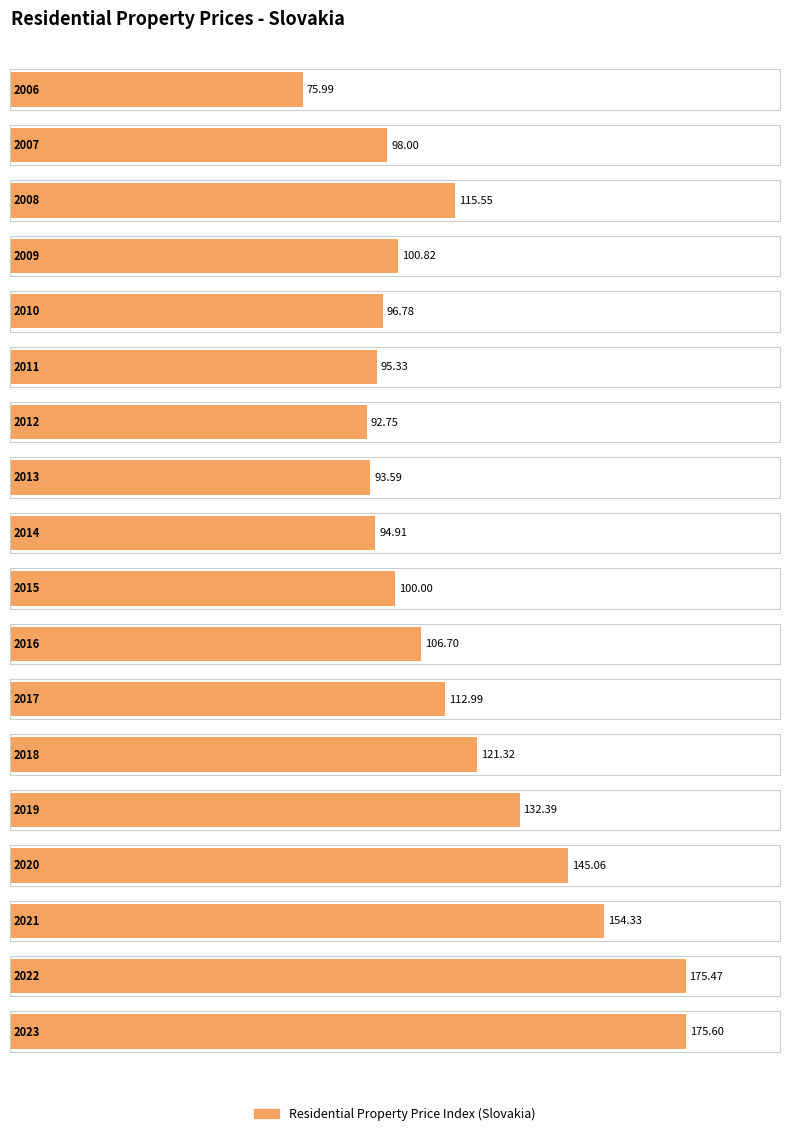

What is the greatest value displayed?

175.6